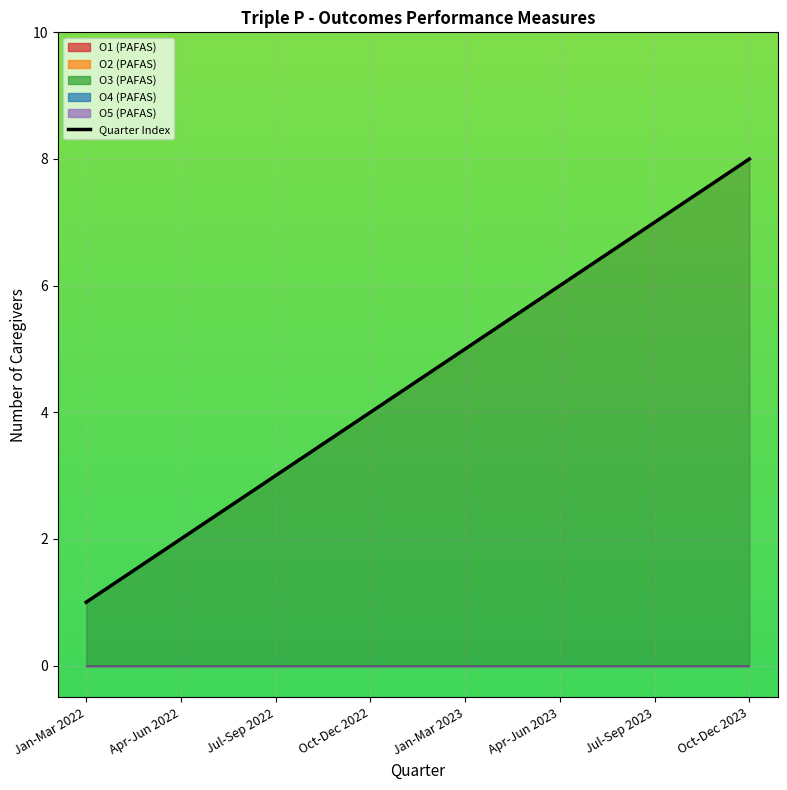

How many lines are shown in the chart?

6